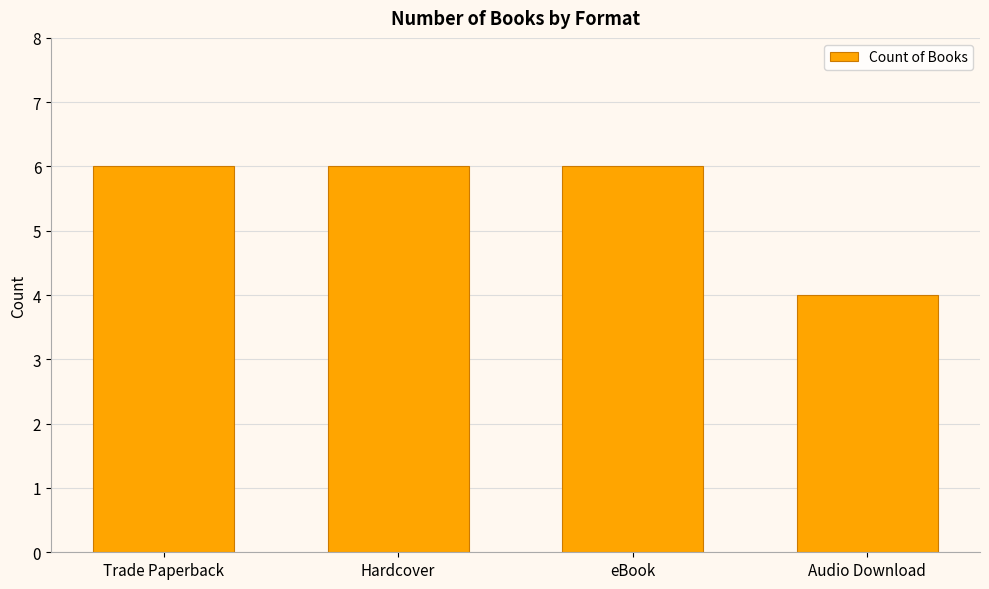

Reading right to left, what are all the values shown in this chart?

4	6	6	6